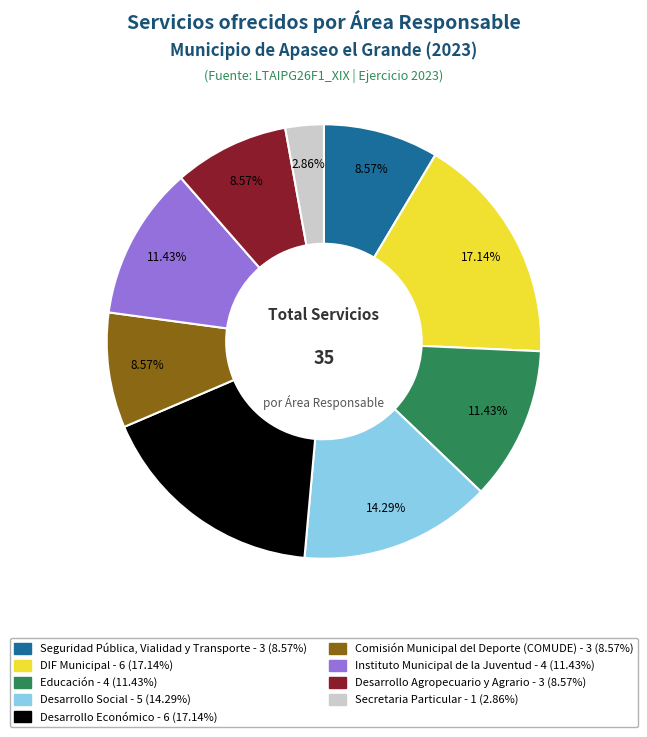

What is the ratio of the value at Instituto Municipal de la Juventud to the value at Desarrollo Económico?

0.7